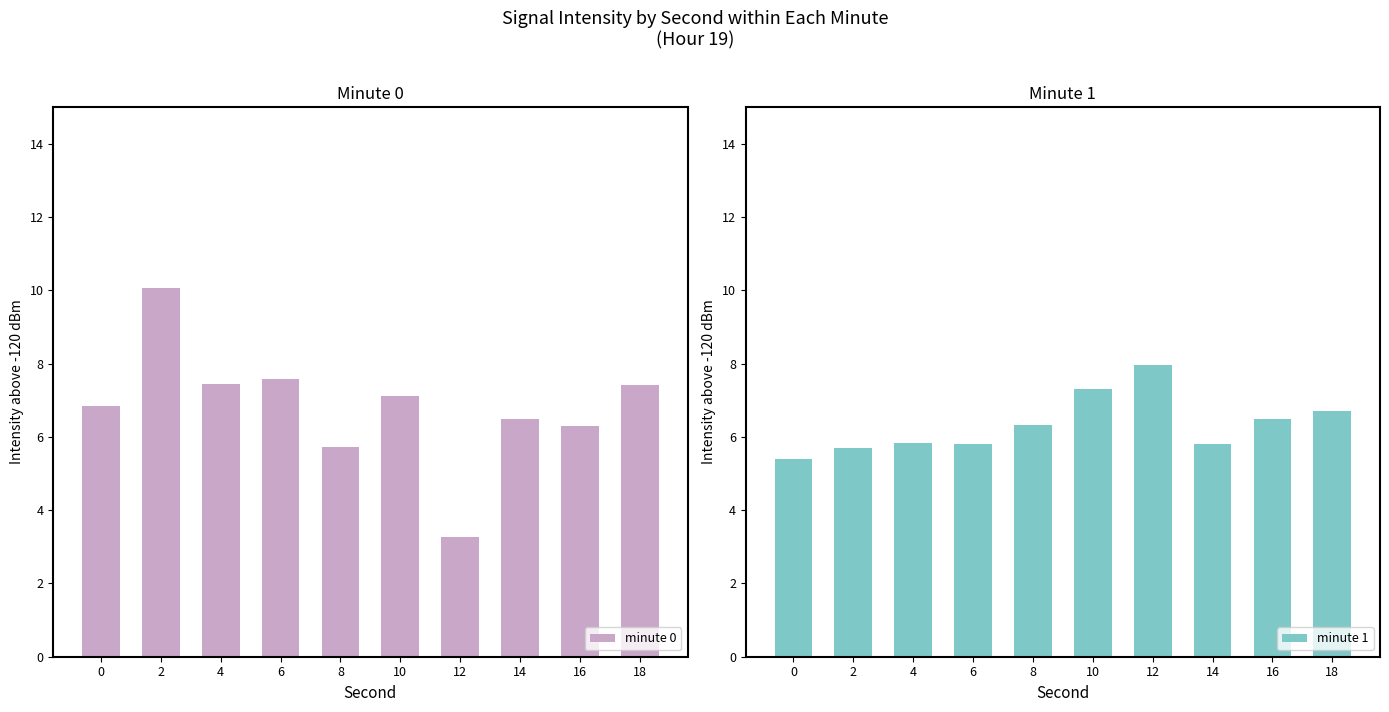

At which label is minute 1 closest to 6?

4